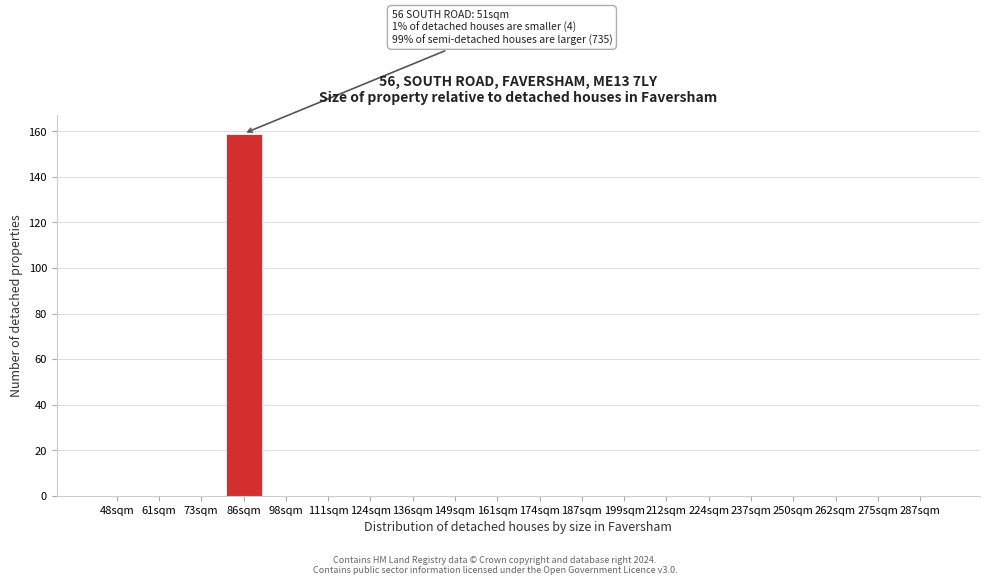

Reading left to right, extract all data points from this chart.

48sqm=0	61sqm=0	73sqm=0	86sqm=159	98sqm=0	111sqm=0	124sqm=0	136sqm=0	149sqm=0	161sqm=0	174sqm=0	187sqm=0	199sqm=0	212sqm=0	224sqm=0	237sqm=0	250sqm=0	262sqm=0	275sqm=0	287sqm=0